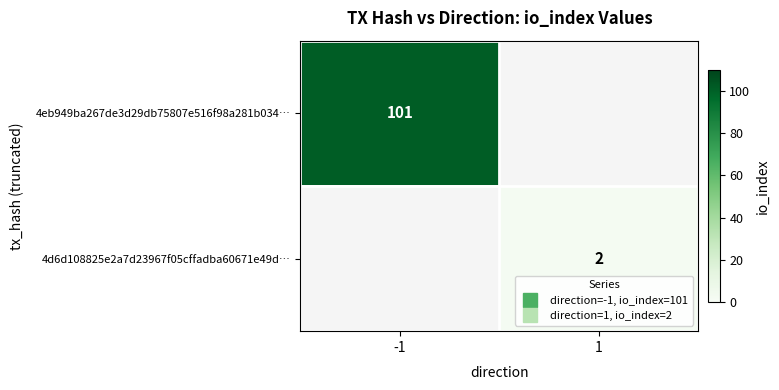

At which label is 4eb949ba267de3d29db75807e516f98a281b034… closest to 101?

-1